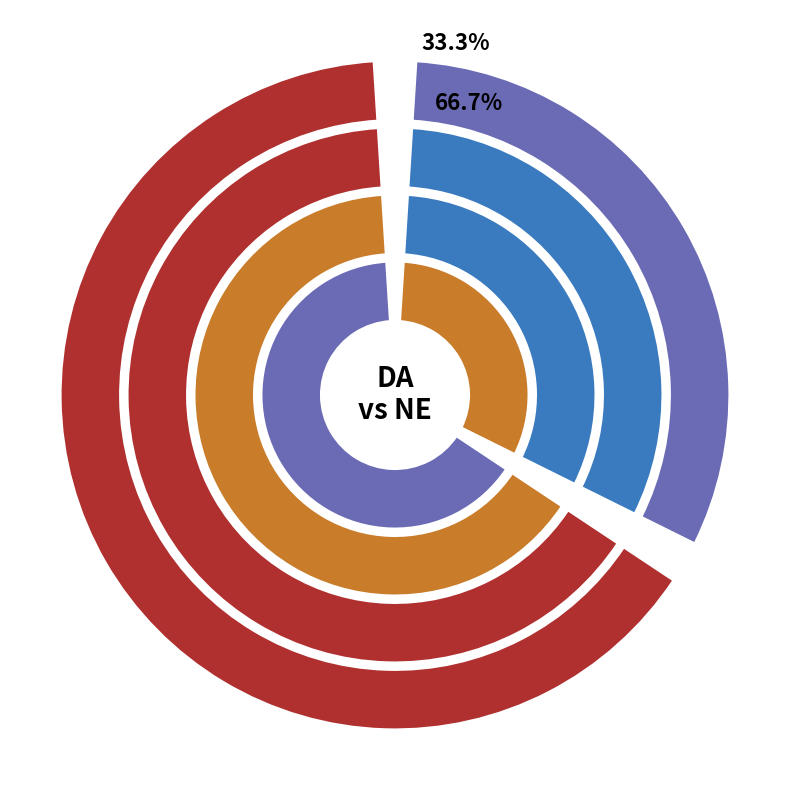

To the nearest percent, what is the difference between the DA and NE slice percentages?

33%